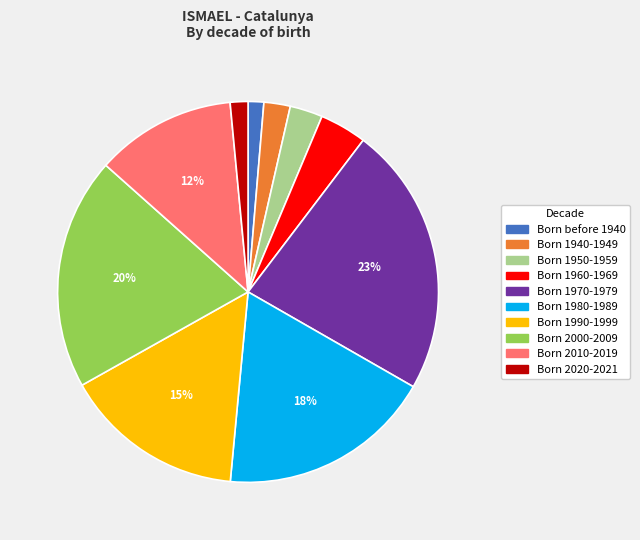

Does Born 1990-1999 account for over 50% of the chart?

No